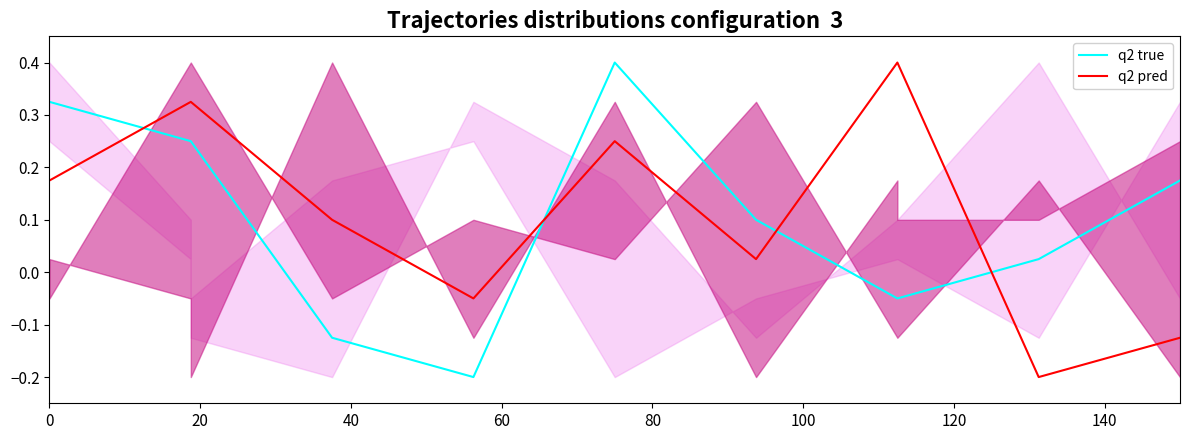

Read the q2 pred value at 0.

0.2